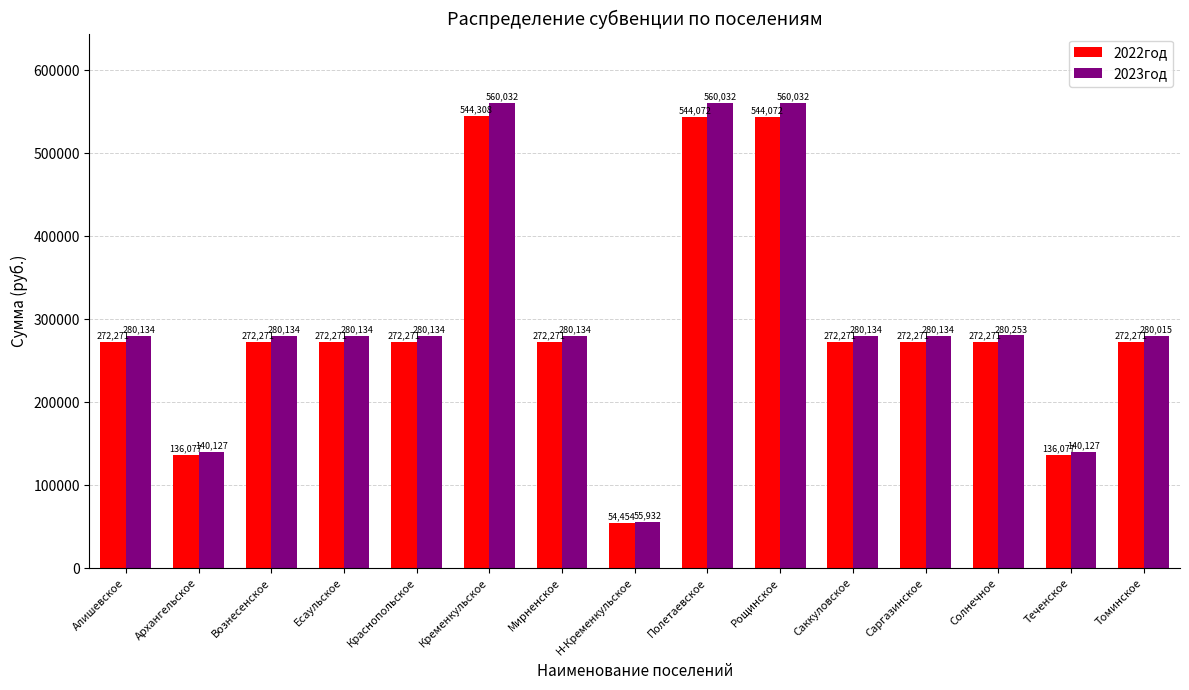

How many bars are there in each group?

2